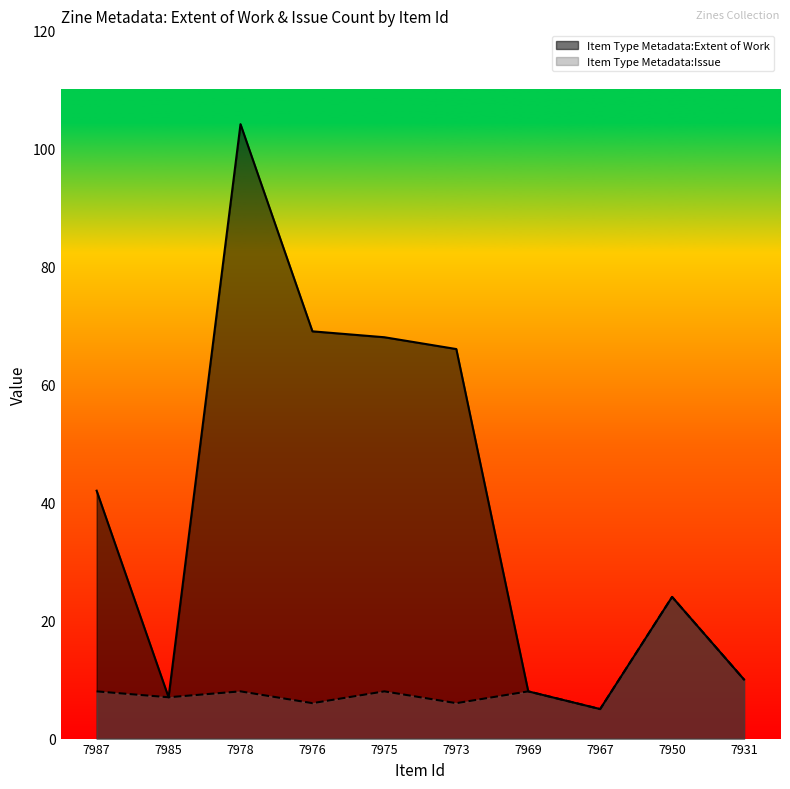

Which series has the largest total across all categories?

Item Type Metadata:Extent of Work